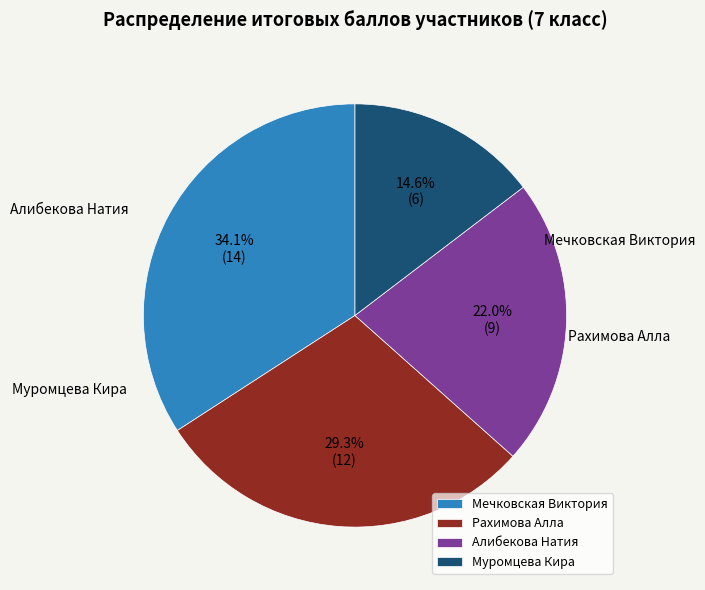

Is it true that Муромцева Кира is 15% of the pie?

True